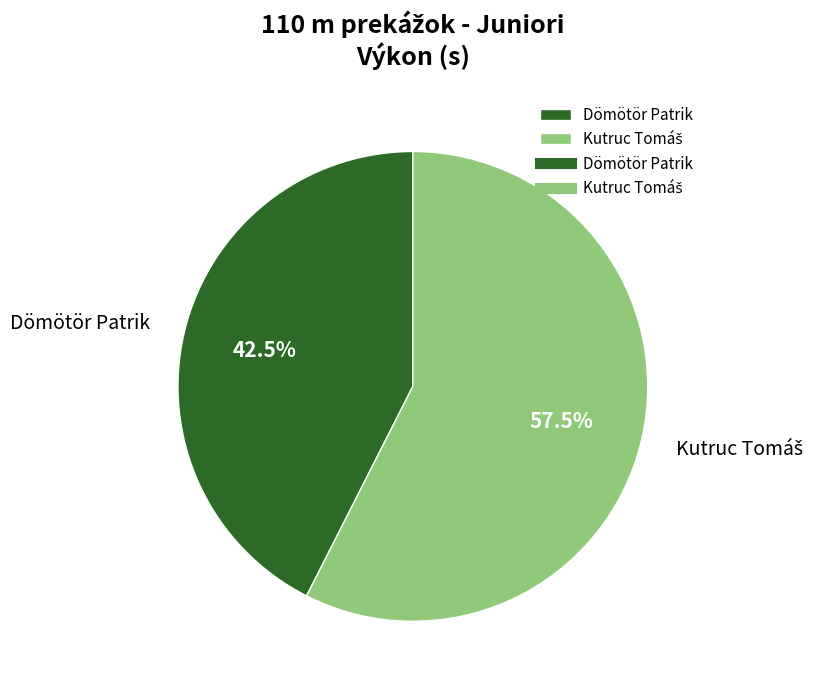

How much of the chart is everything except Dömötör Patrik?

57.5%